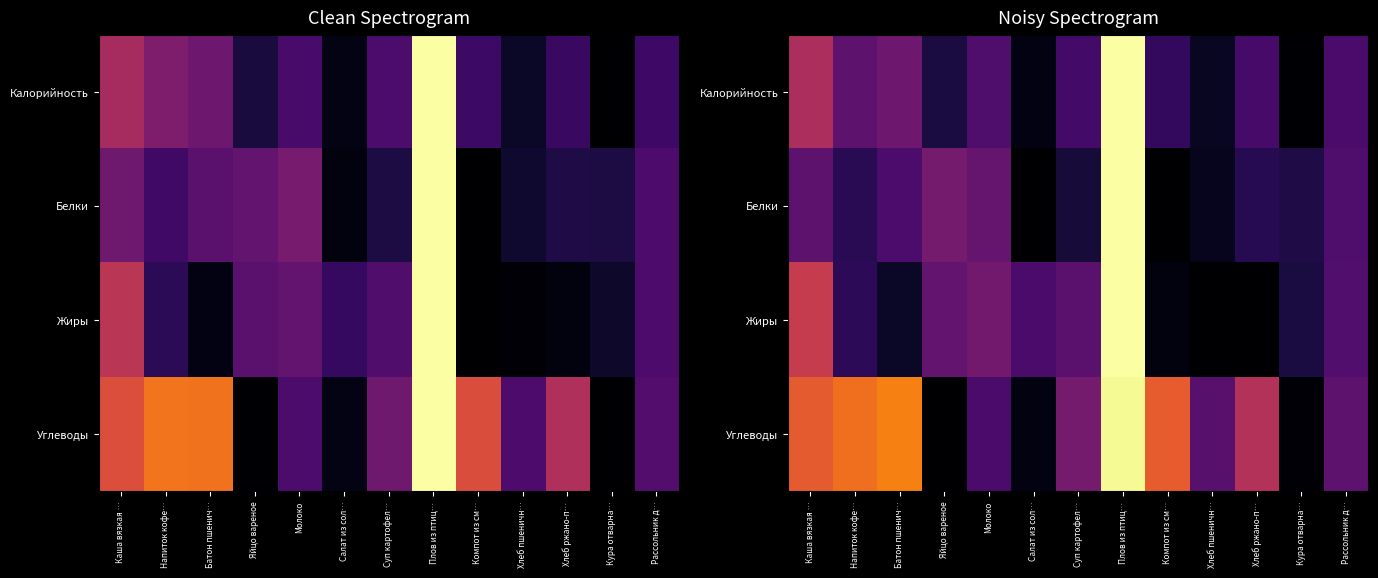

What is the difference between the maximum and second lowest values in the Углеводы series?

1.0